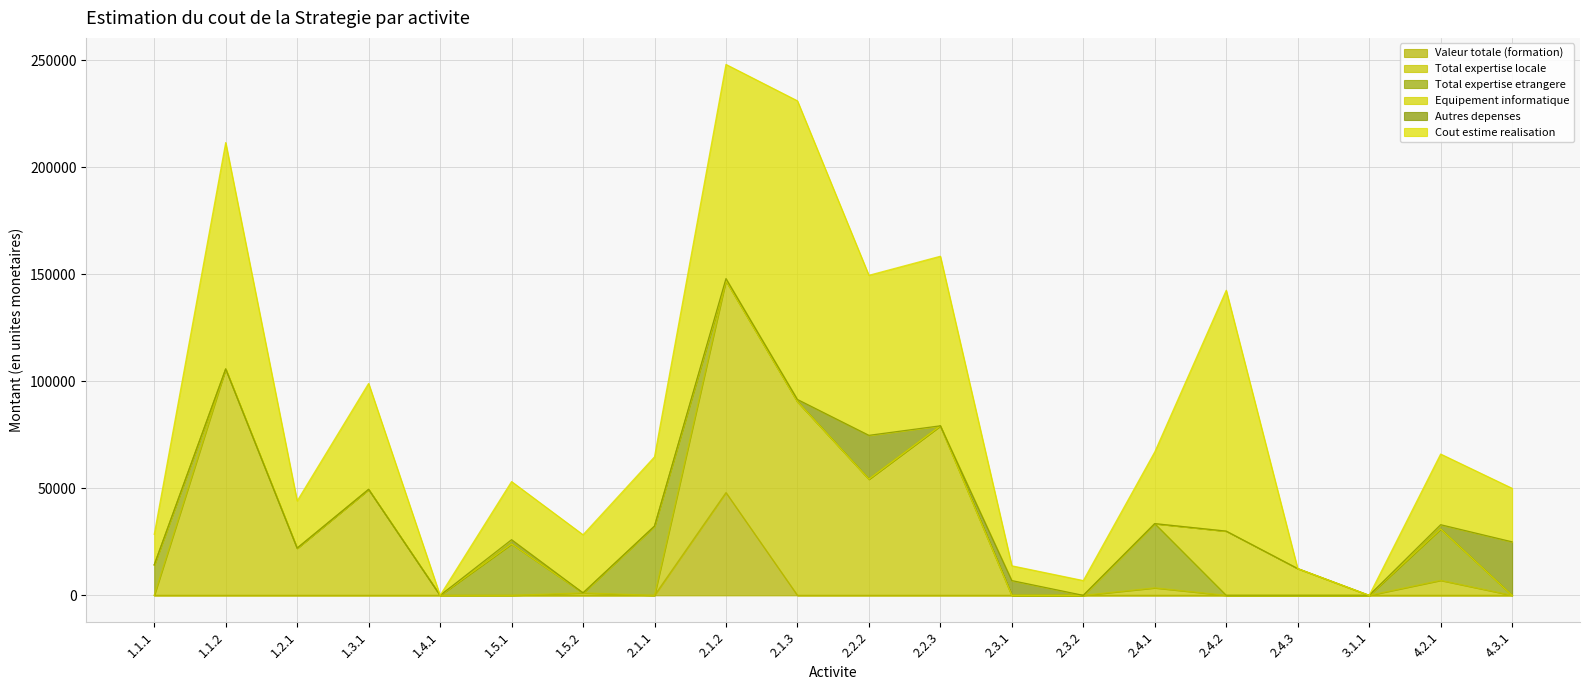

Reading left to right, what are all the values shown in this chart?

Valeur totale (formation): 1.1.1=0	1.1.2=0	1.2.1=0	1.3.1=0	1.4.1=0	1.5.1=0	1.5.2=0	2.1.1=0	2.1.2=48000	2.1.3=0	2.2.2=0	2.2.3=0	2.3.1=0	2.3.2=0	2.4.1=0	2.4.2=0	2.4.3=0	3.1.1=0	4.2.1=0	4.3.1=0
Total expertise locale: 1.1.1=0	1.1.2=105750	1.2.1=22050	1.3.1=49500	1.4.1=0	1.5.1=0	1.5.2=1150	2.1.1=0	2.1.2=99000	2.1.3=90500	2.2.2=54285	2.2.3=79200	2.3.1=0	2.3.2=0	2.4.1=3500	2.4.2=0	2.4.3=0	3.1.1=0	4.2.1=7000	4.3.1=0
Total expertise etrangere: 1.1.1=14242	1.1.2=0	1.2.1=0	1.3.1=0	1.4.1=0	1.5.1=24000	1.5.2=0	2.1.1=32345	2.1.2=0	2.1.3=0	2.2.2=0	2.2.3=0	2.3.1=0	2.3.2=0	2.4.1=30000	2.4.2=0	2.4.3=0	3.1.1=0	4.2.1=24000	4.3.1=0
Equipement informatique: 1.1.1=0	1.1.2=0	1.2.1=0	1.3.1=0	1.4.1=0	1.5.1=0	1.5.2=0	2.1.1=0	2.1.2=0	2.1.3=0	2.2.2=0	2.2.3=0	2.3.1=0	2.3.2=0	2.4.1=0	2.4.2=30000	2.4.3=12500	3.1.1=0	4.2.1=0	4.3.1=0
Autres depenses: 1.1.1=0	1.1.2=0	1.2.1=0	1.3.1=0	1.4.1=0	1.5.1=2000	1.5.2=0	2.1.1=0	2.1.2=1000	2.1.3=995	2.2.2=20464	2.2.3=0	2.3.1=6900	2.3.2=0	2.4.1=0	2.4.2=0	2.4.3=0	3.1.1=0	4.2.1=2000	4.3.1=25000
Cout estime realisation: 1.1.1=14242	1.1.2=105750	1.2.1=22050	1.3.1=49500	1.4.1=0	1.5.1=27150	1.5.2=27150	2.1.1=32345	2.1.2=100000	2.1.3=139495	2.2.2=74749	2.2.3=79200	2.3.1=6900	2.3.2=6900	2.4.1=33500	2.4.2=112500	2.4.3=0	3.1.1=0	4.2.1=33000	4.3.1=25000